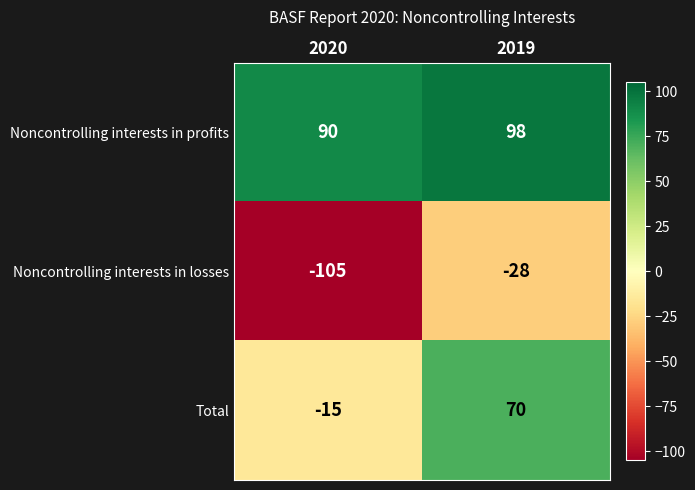

Where is Noncontrolling interests in profits nearest to the value 94?

2020